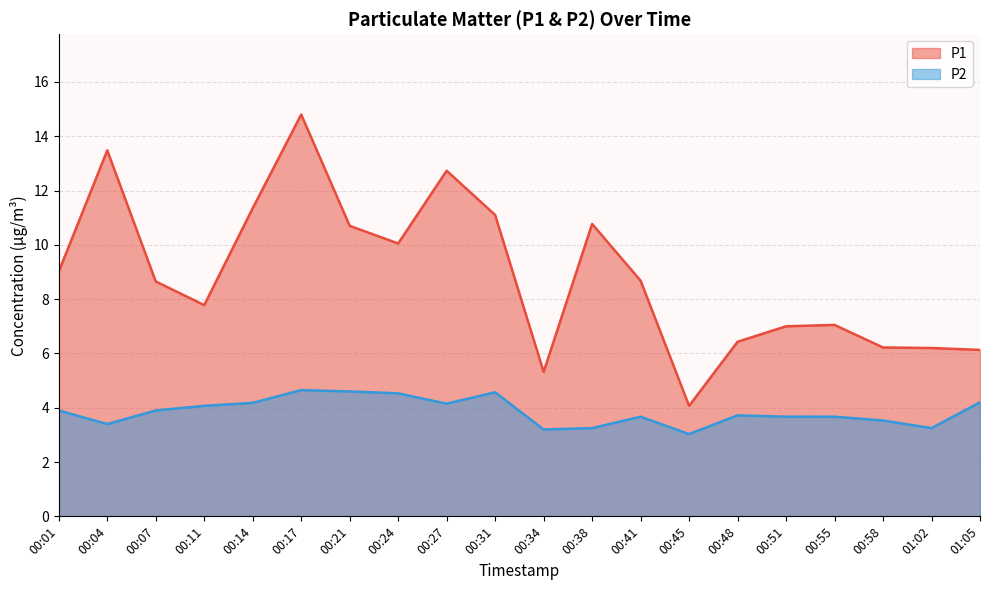

Where is the first local minimum for P2?

00:04